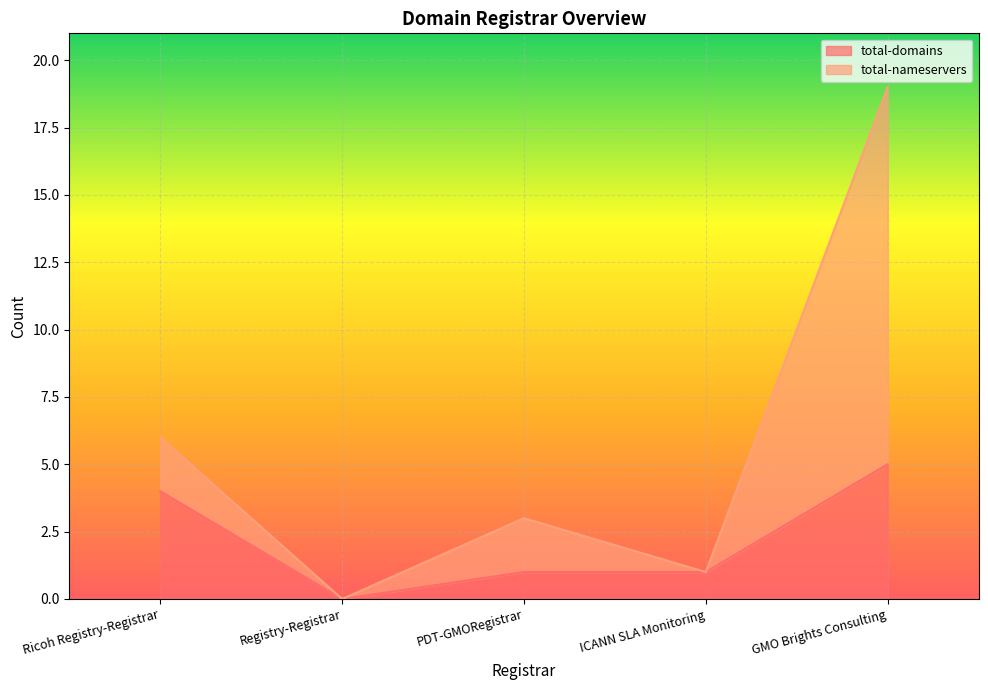

What is the difference between the maximum and minimum values in the total-domains series?

5